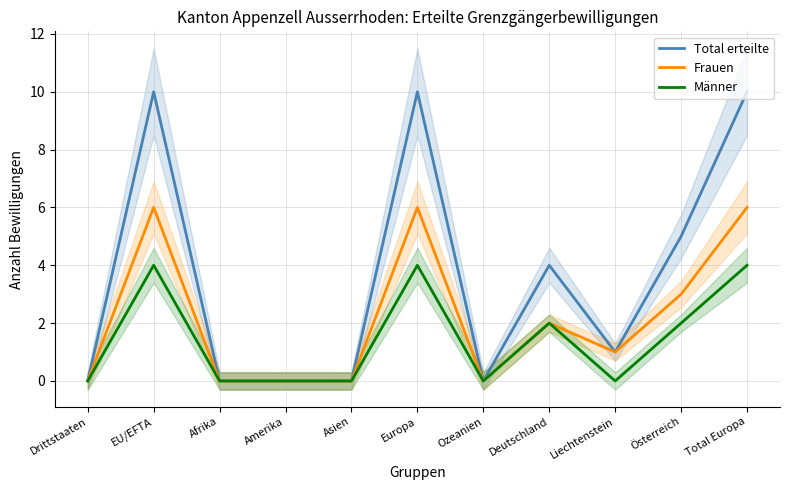

What are all the series names shown in the legend?

Total erteilte, Frauen, Männer